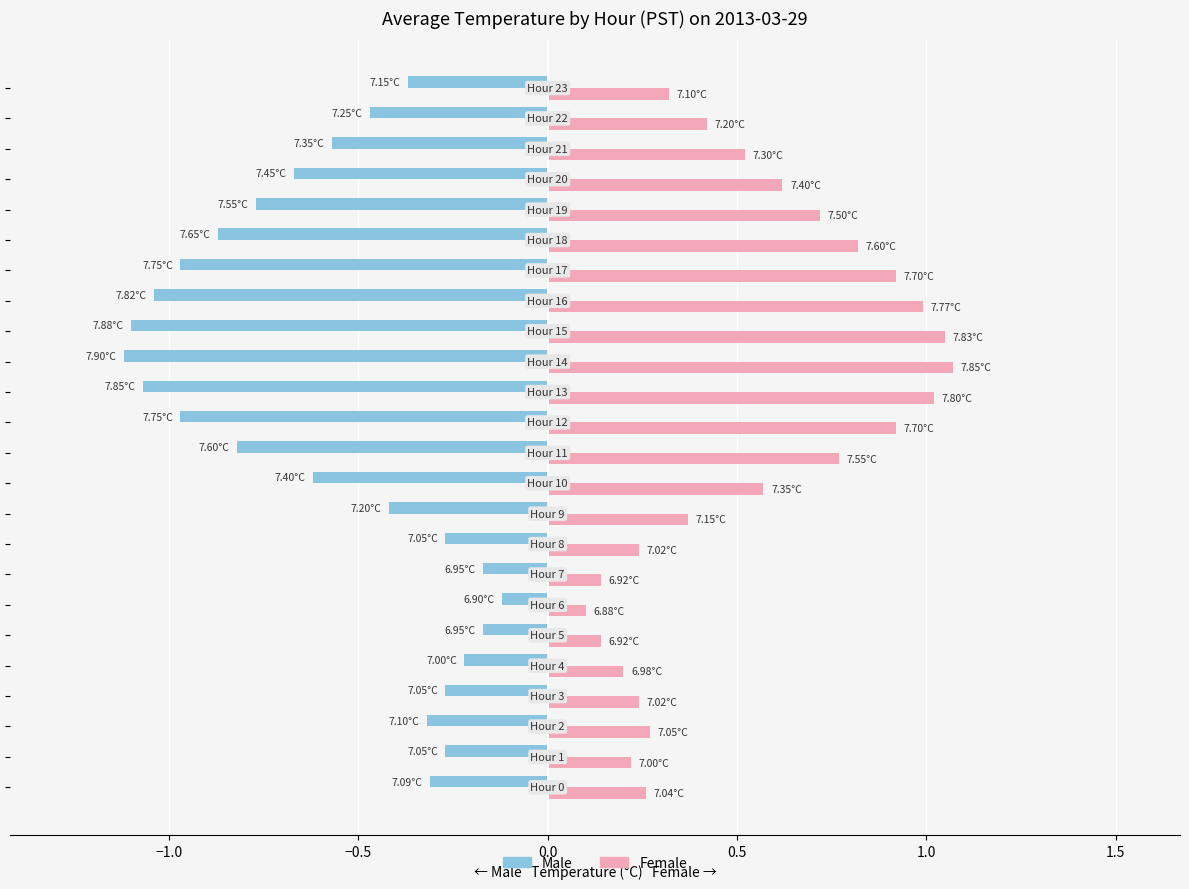

What is the sum of all Female values?

12.9